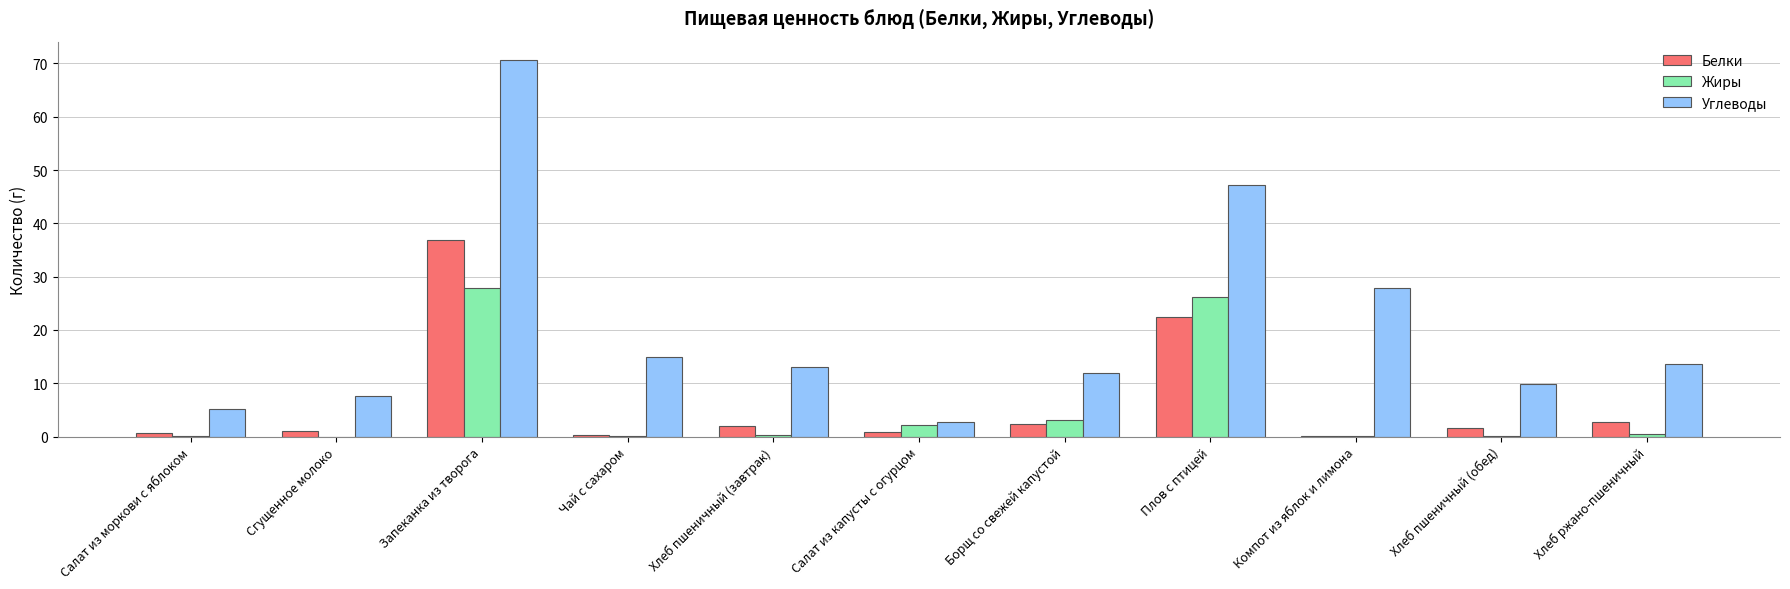

Are the bars horizontal?

No